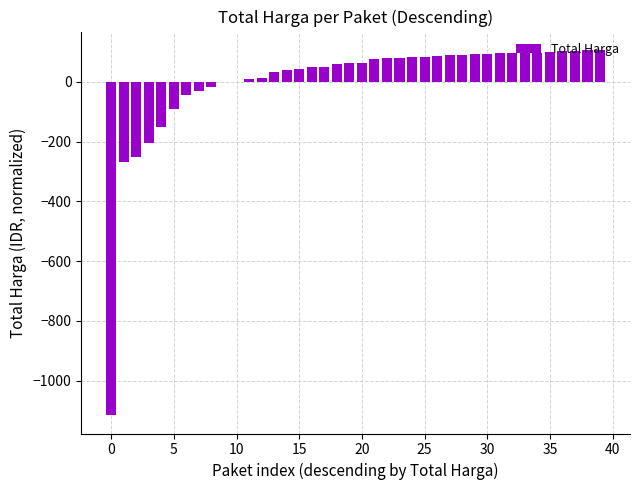

How many series are shown in this chart?

1